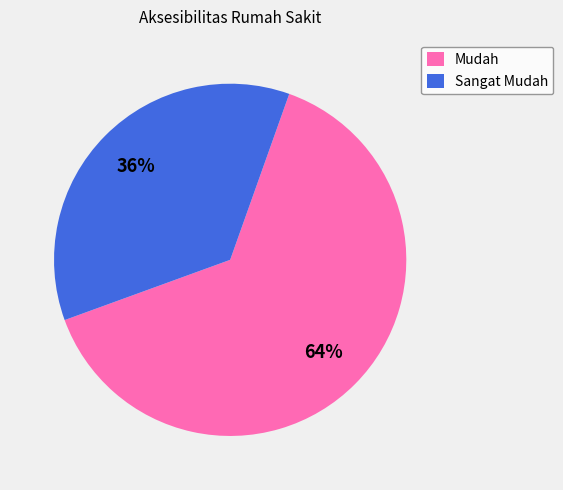

How many slices are in this pie chart?

2